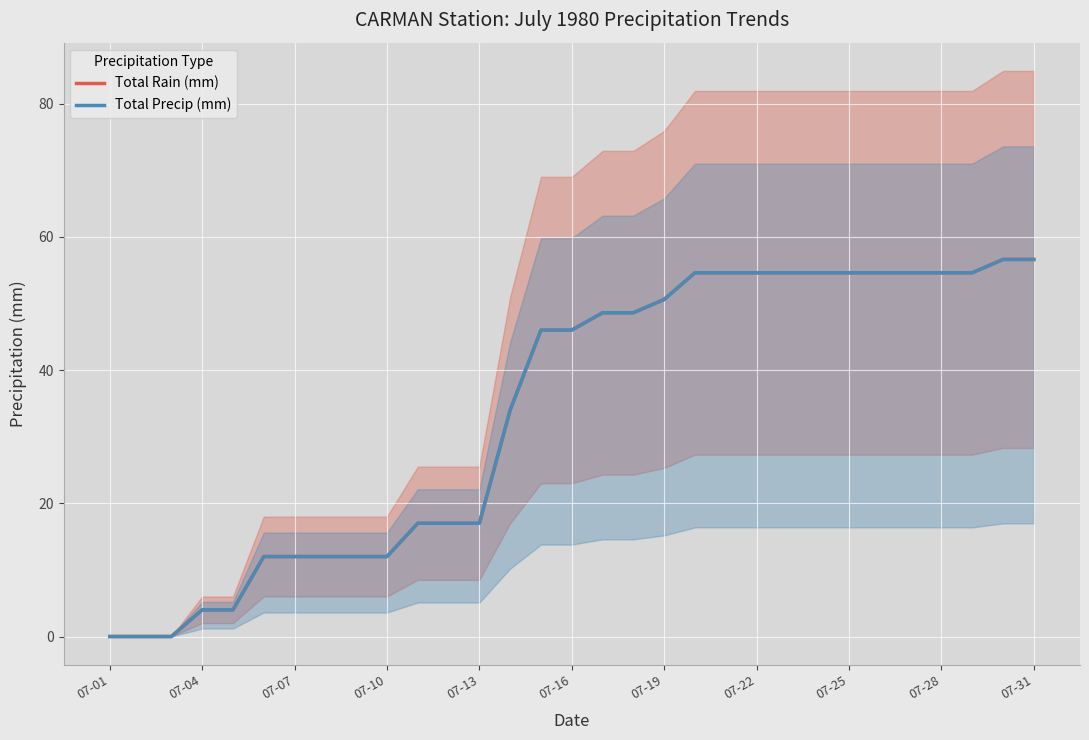

True or false: Total Rain (mm) has more than 2 points higher than both neighbors.

False